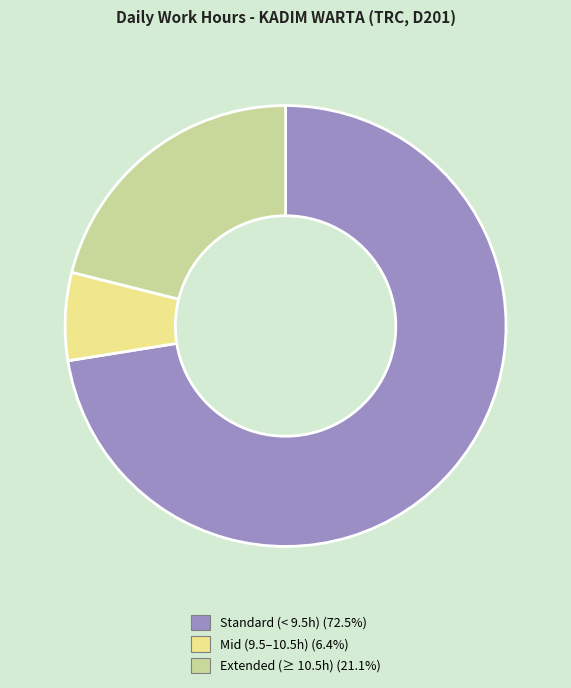

Does any single category account for the majority?

Yes